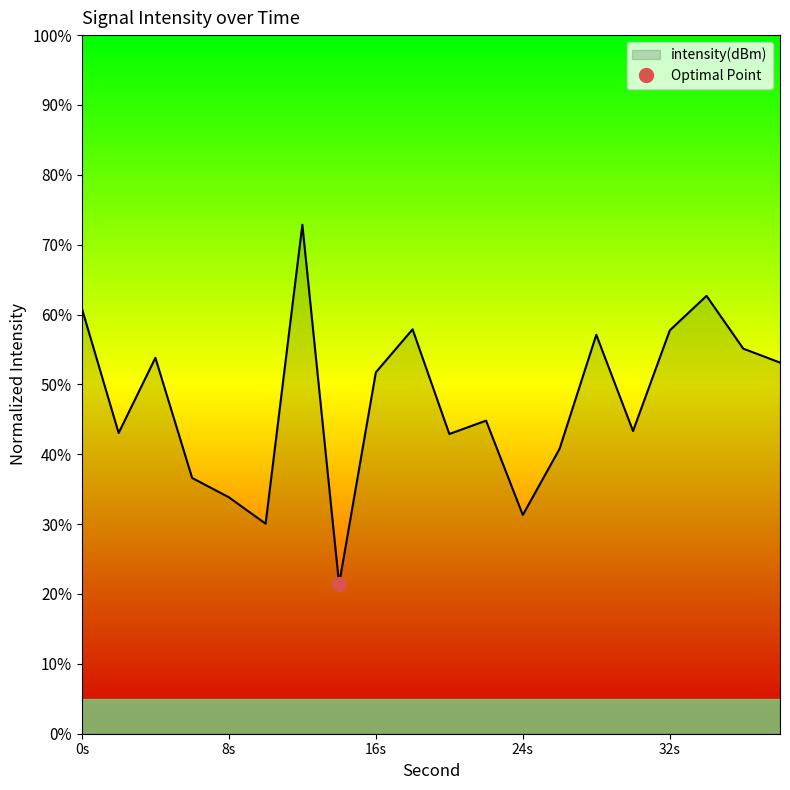

What is the value of the 12th point from the left?

44.8